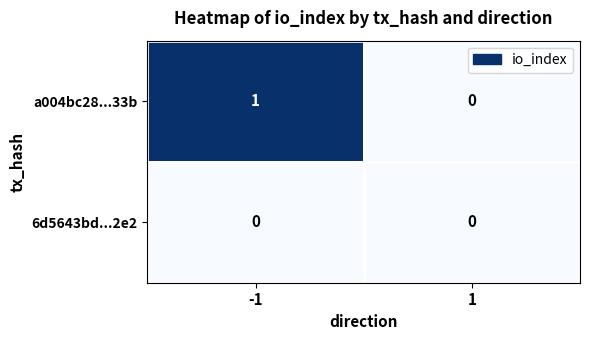

How many data points does each series have?

2